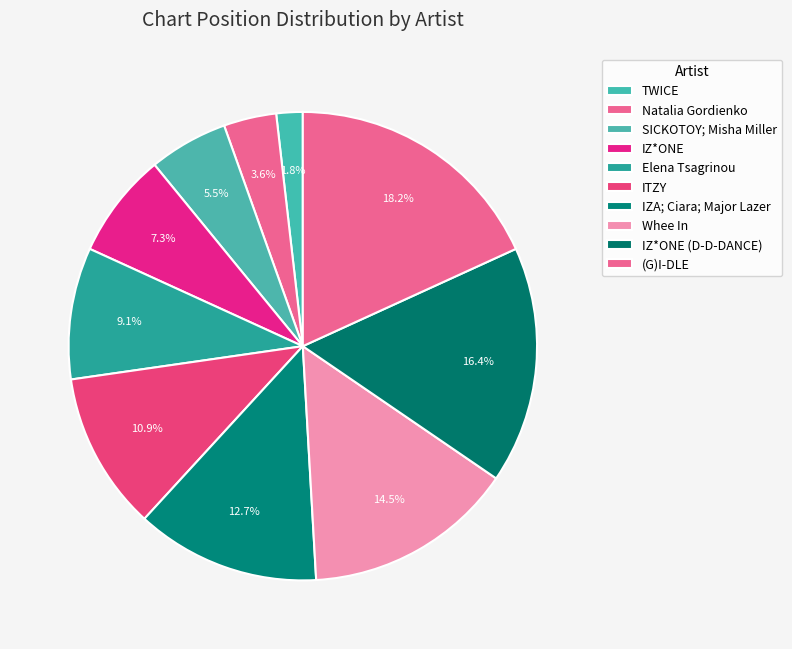

Count the number of slices in the pie.

10